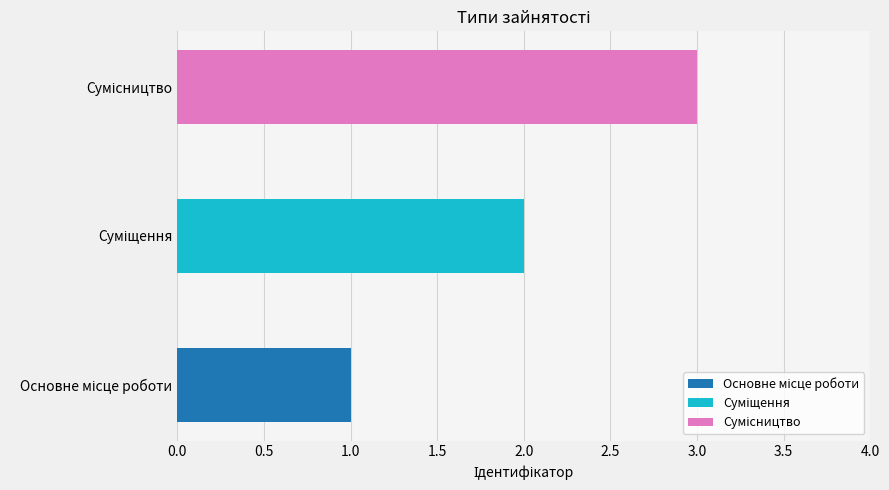

Reading left to right, what are all the values shown in this chart?

1	2	3